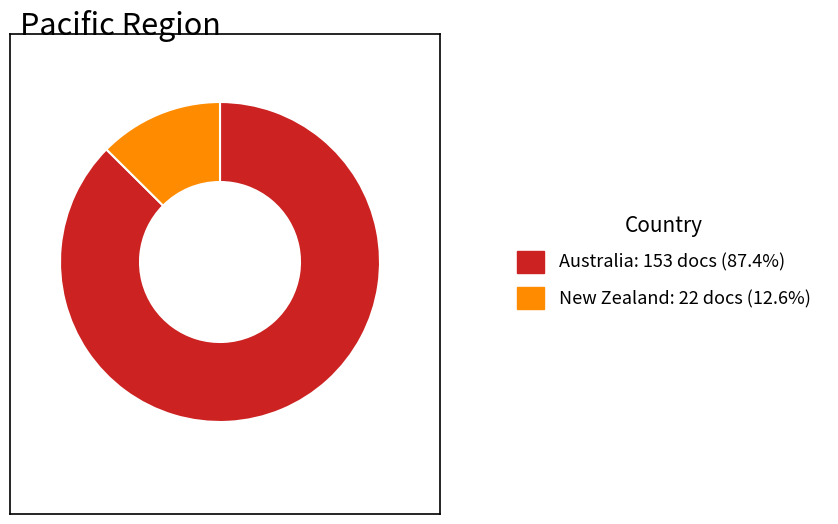

How many slices are in this pie chart?

2